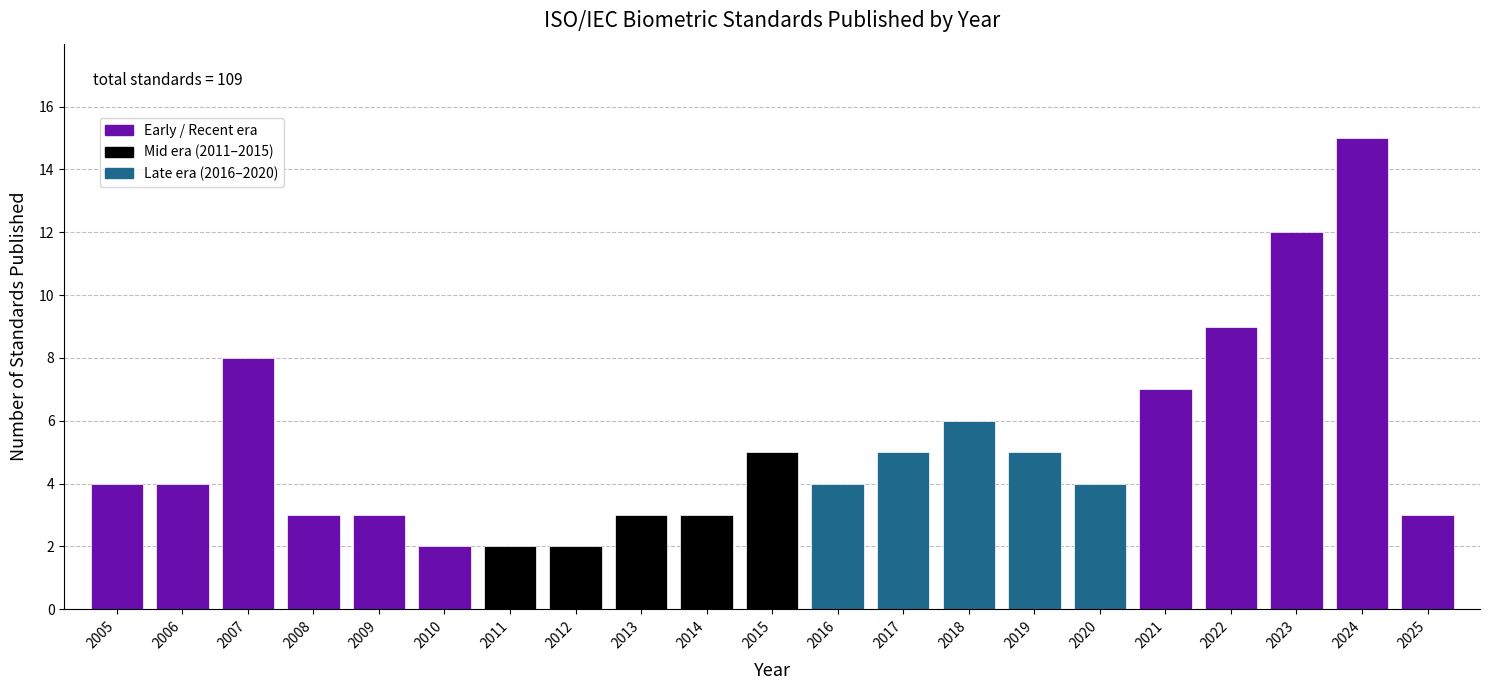

Reading left to right, extract all data points from this chart.

2005=4	2006=4	2007=8	2008=3	2009=3	2010=2	2011=2	2012=2	2013=3	2014=3	2015=5	2016=4	2017=5	2018=6	2019=5	2020=4	2021=7	2022=9	2023=12	2024=15	2025=3